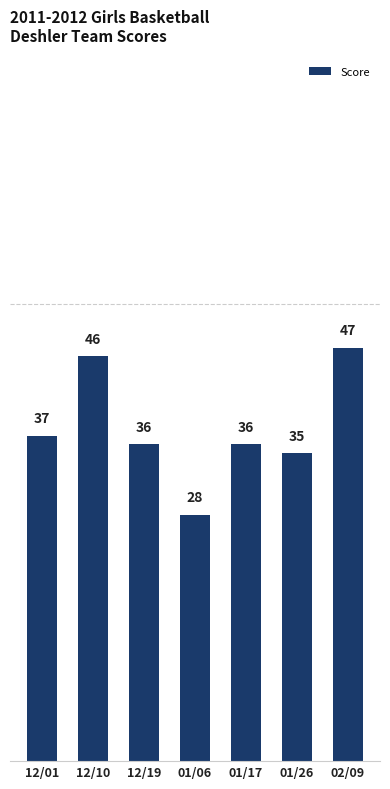

What is the ratio of the value at 12/19 to the value at 01/26?

1.0